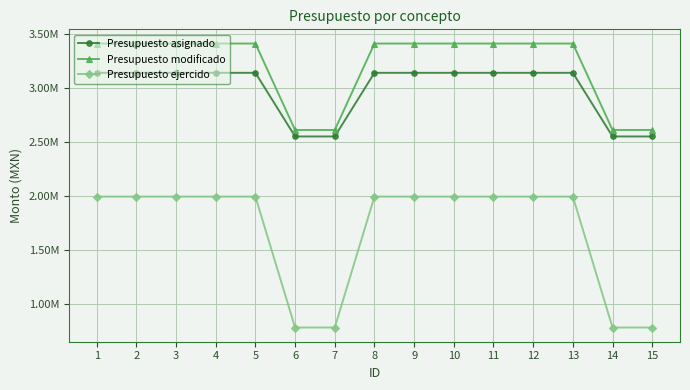

What are all the series names shown in the legend?

Presupuesto asignado, Presupuesto modificado, Presupuesto ejercido